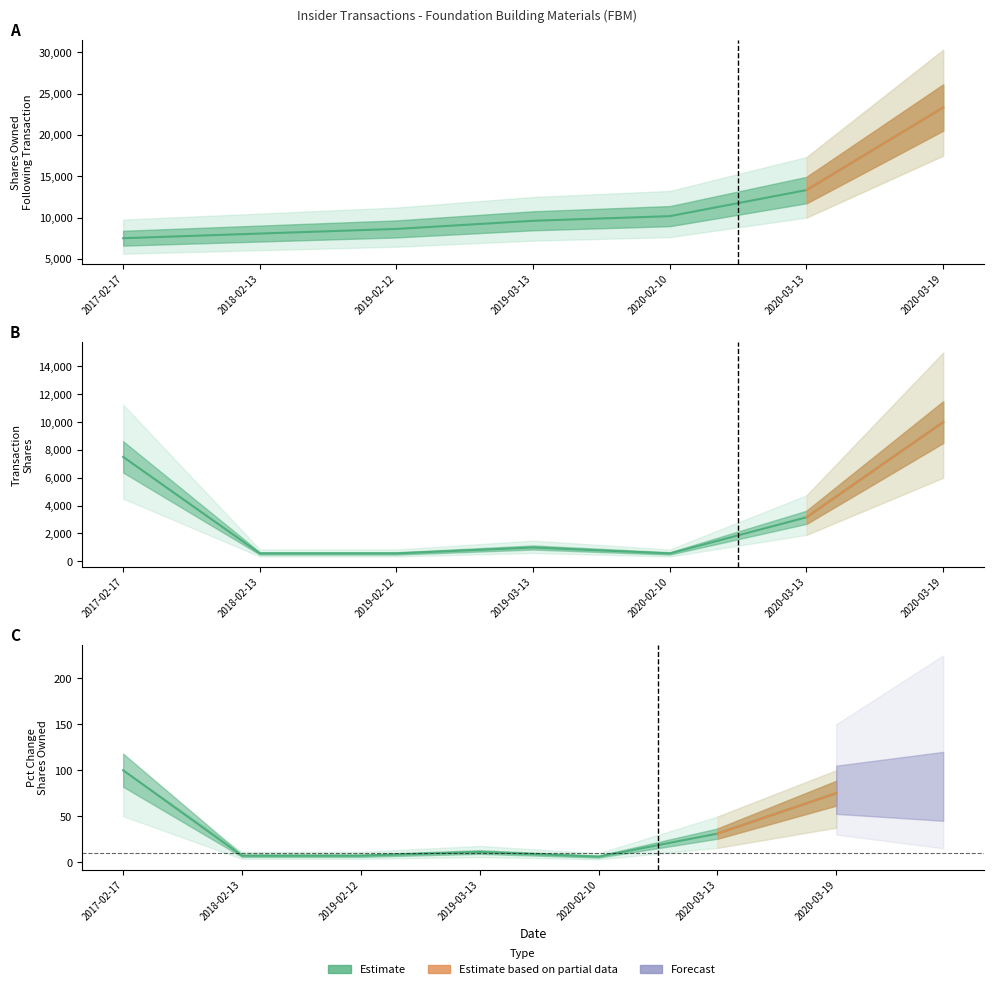

Approximately how many times larger is the value at 2019-03-13 compared to 2017-02-17?

0.1